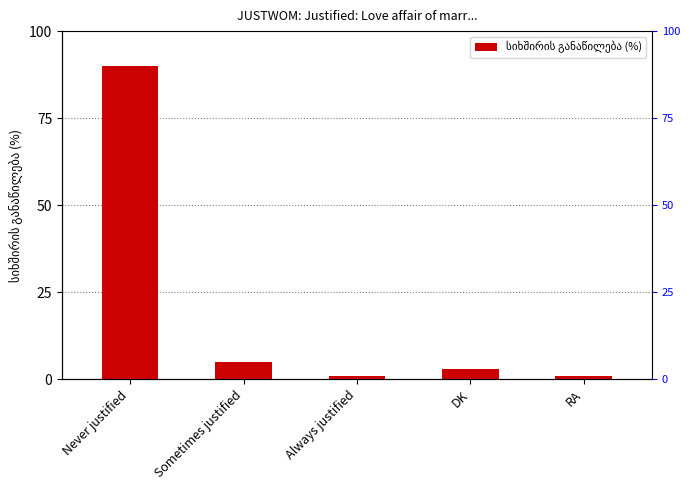

What is the label of the 4th bar from the right?

Sometimes justified